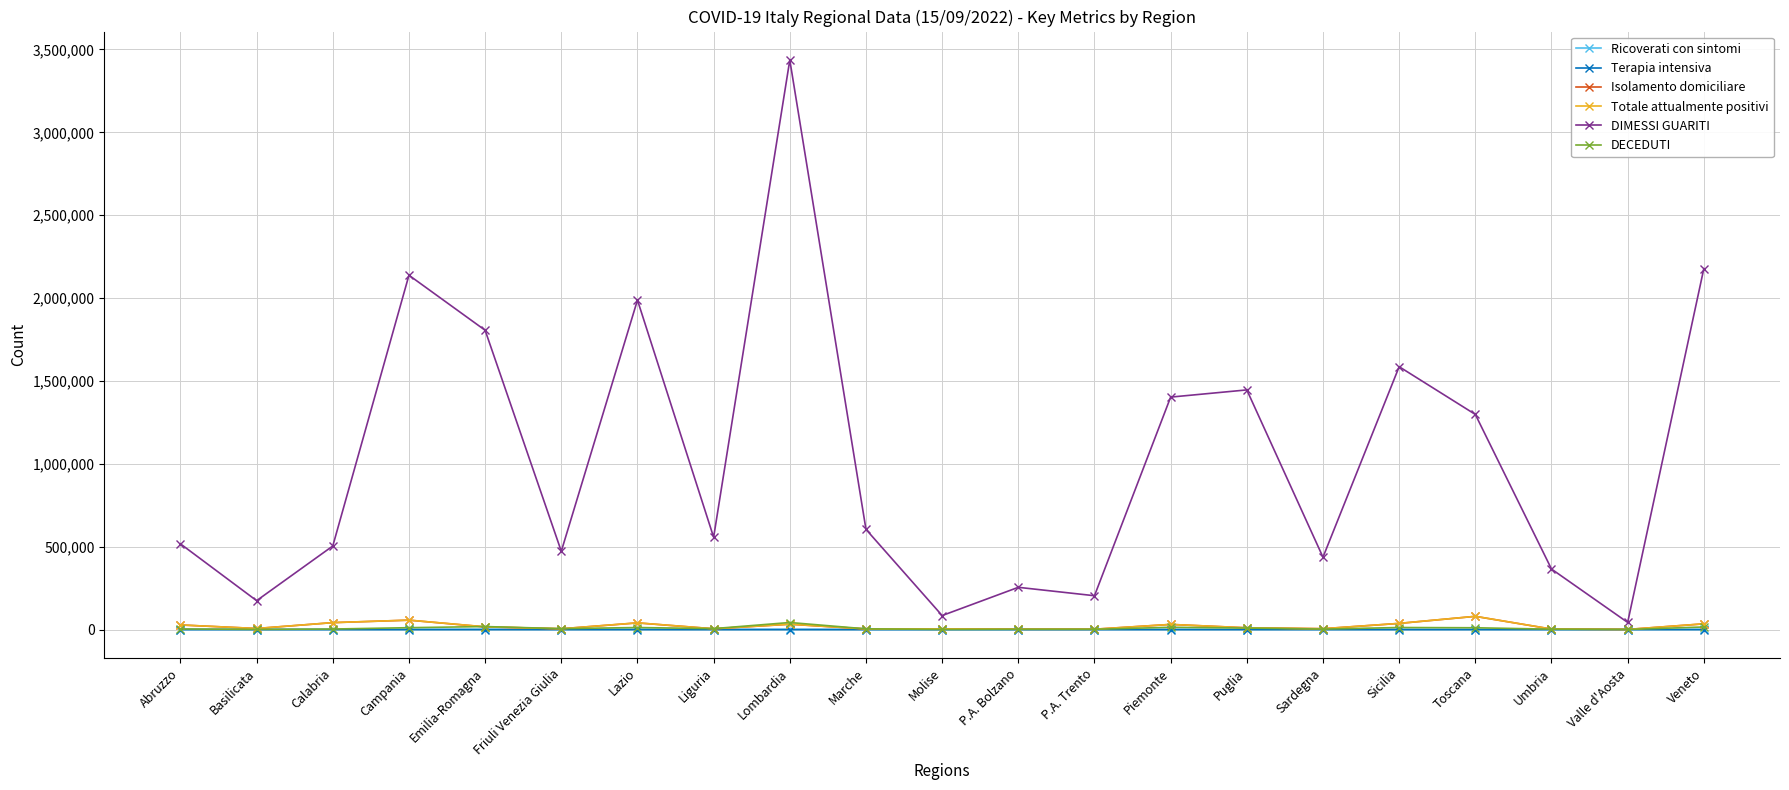

True or false: DIMESSI GUARITI and Isolamento domiciliare cross at least once.

False